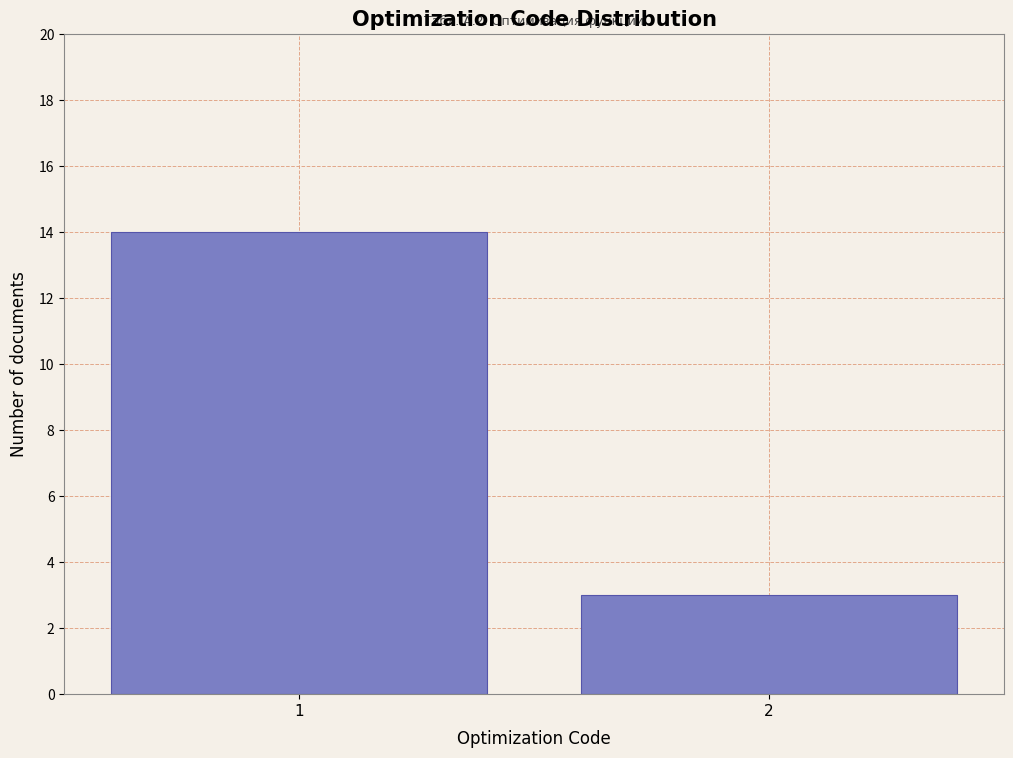

Reading left to right, transcribe all the data shown in this chart.

1=14	2=3